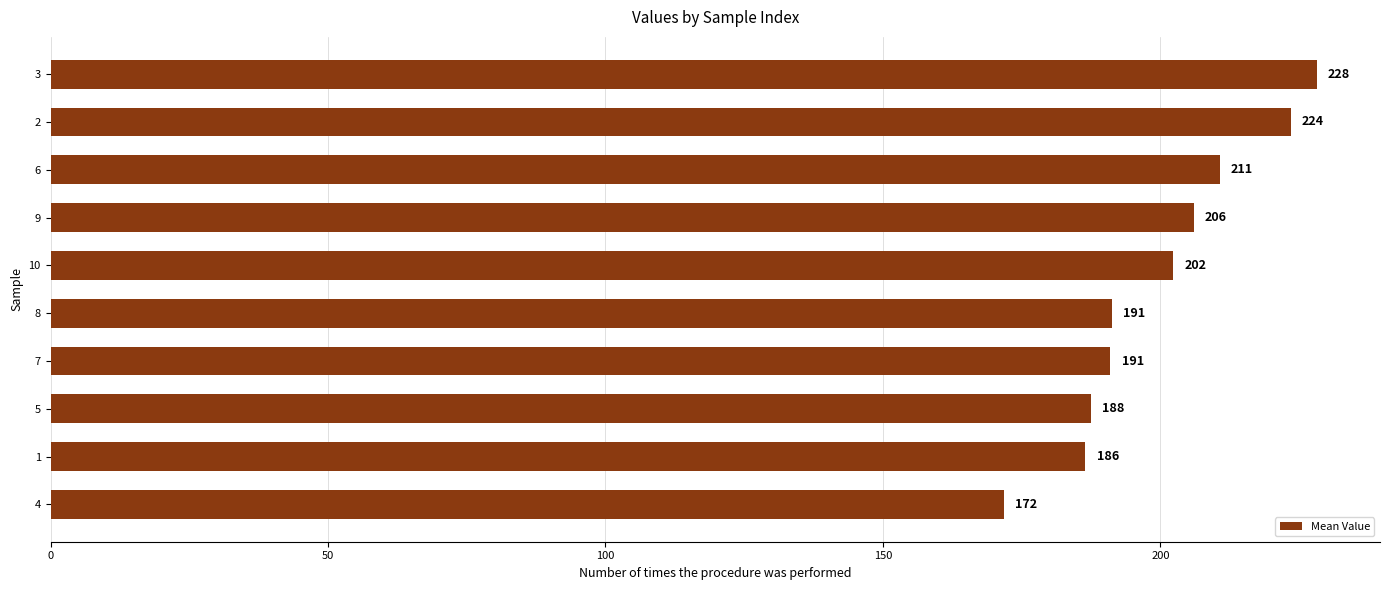

What is the greatest value displayed?

228.2